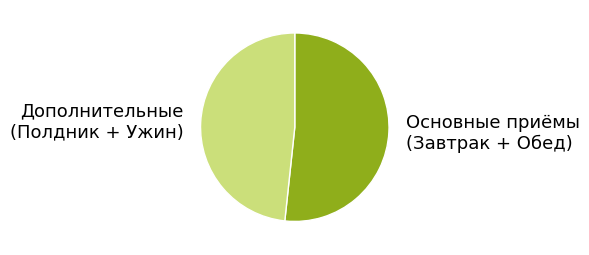

Is it true that Дополнительные (Полдник + Ужин) is 48% of the pie?

True